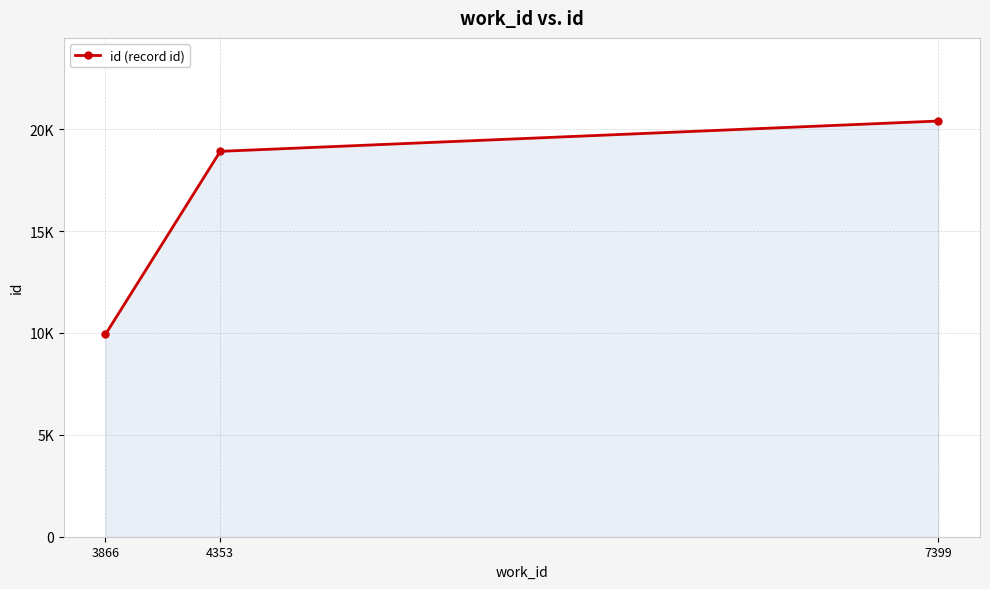

Does the chart have visible grid lines?

Yes